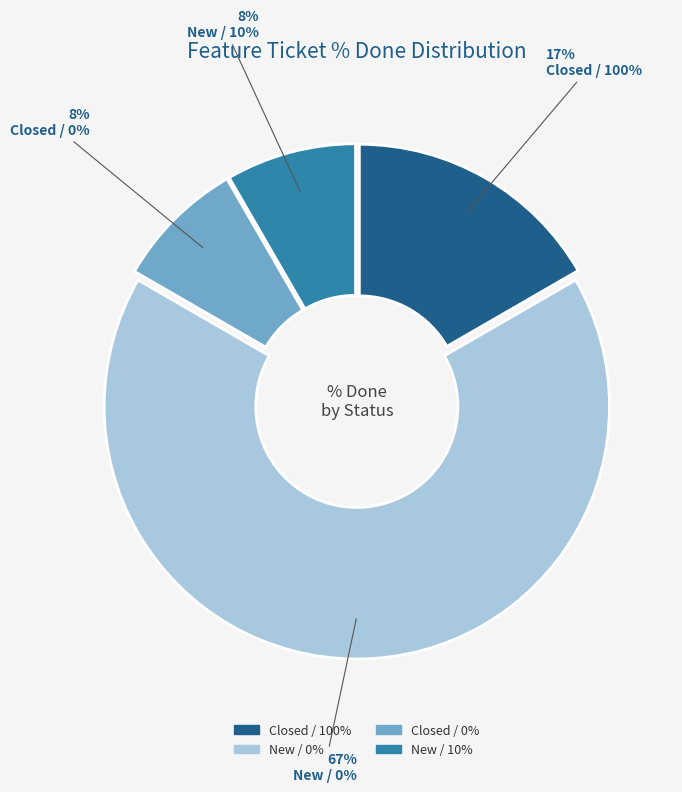

Is there any slice that represents more than half of the pie?

Yes